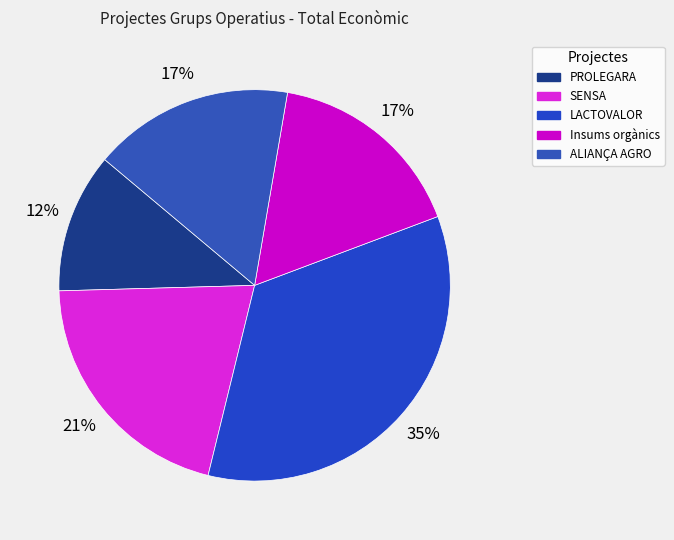

What is the smallest slice in the pie chart?

PROLEGARA